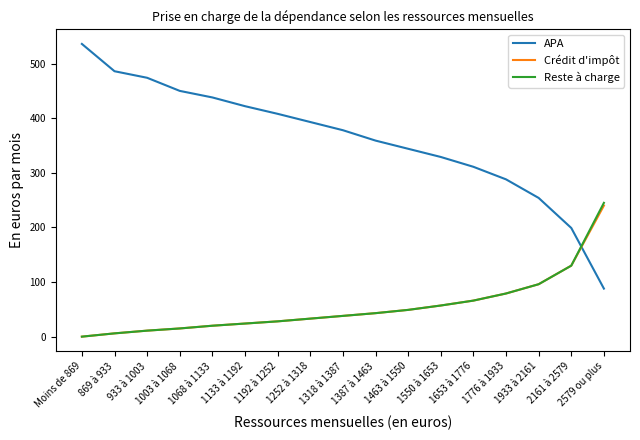

Which label corresponds to the largest value in the chart?

Moins de 869